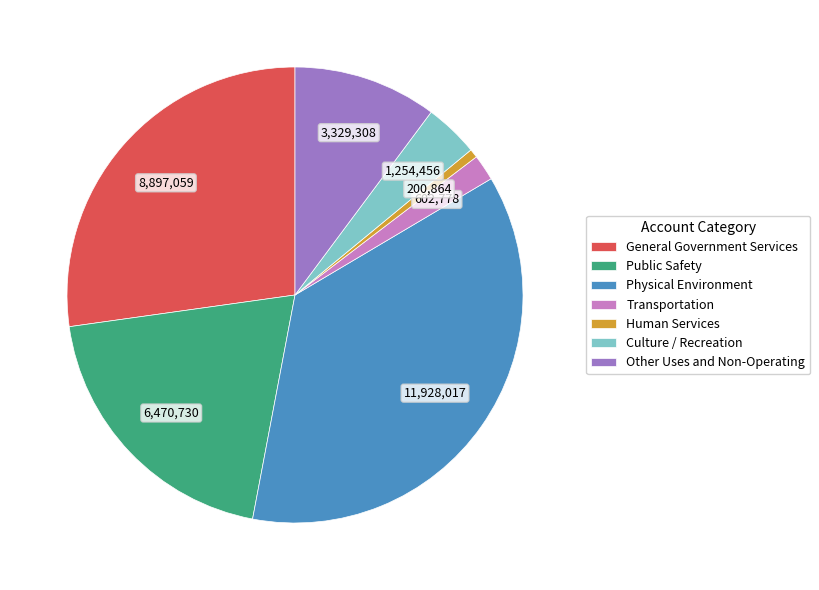

How many slices are in this pie chart?

7